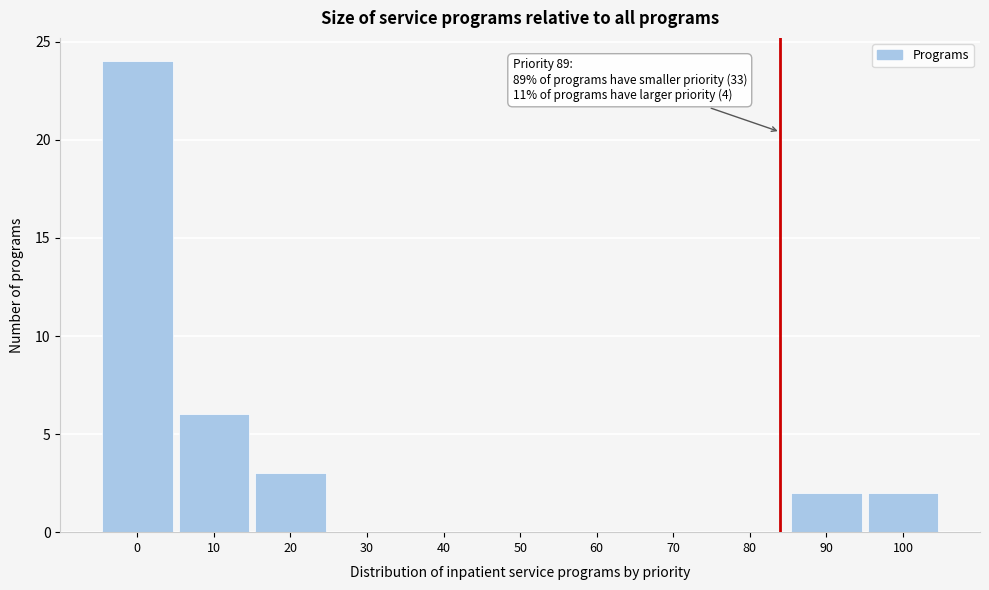

Reading right to left, transcribe all the data shown in this chart.

100=2	90=2	80=0	70=0	60=0	50=0	40=0	30=0	20=3	10=6	0=24